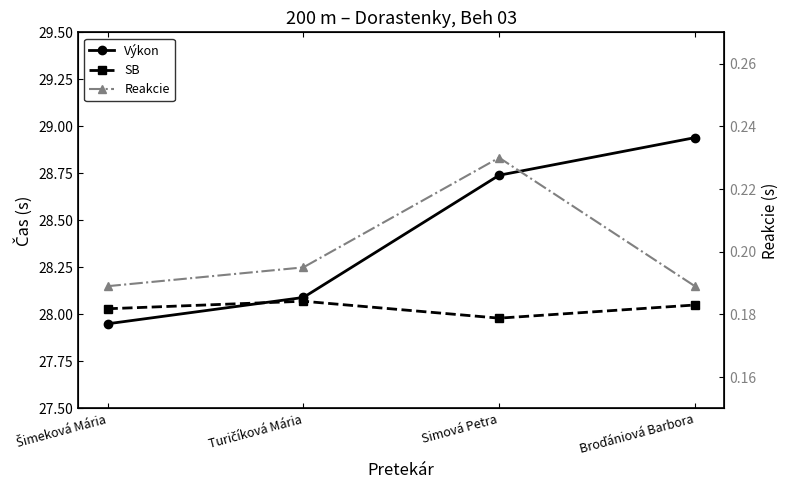

True or false: SB and Výkon intersect in this chart.

True